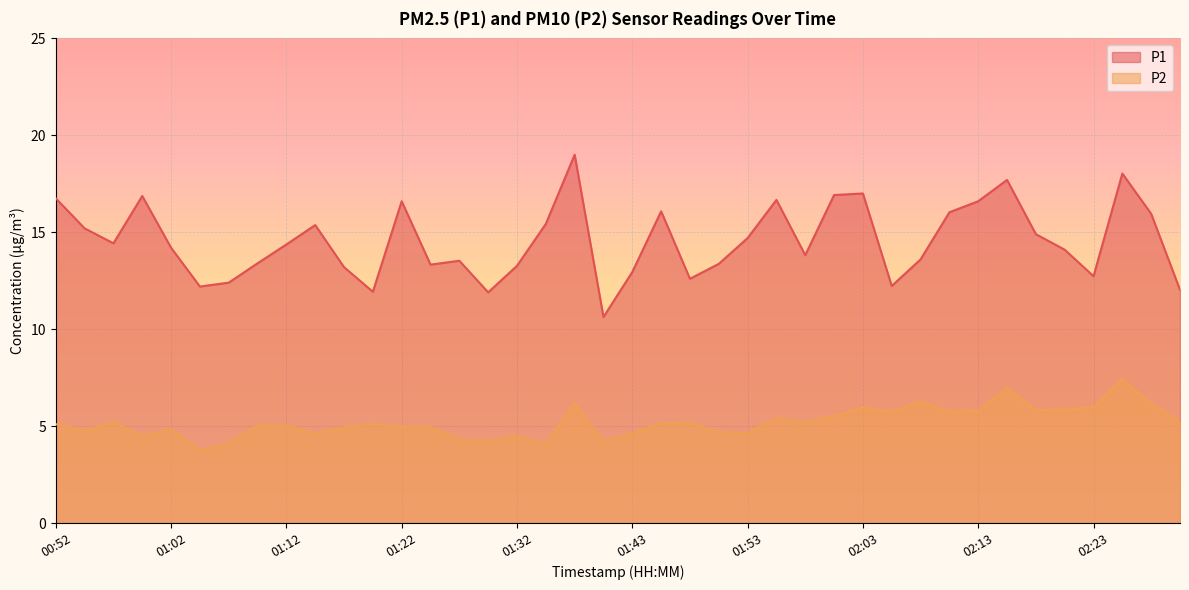

What are all the series names shown in the legend?

P1, P2